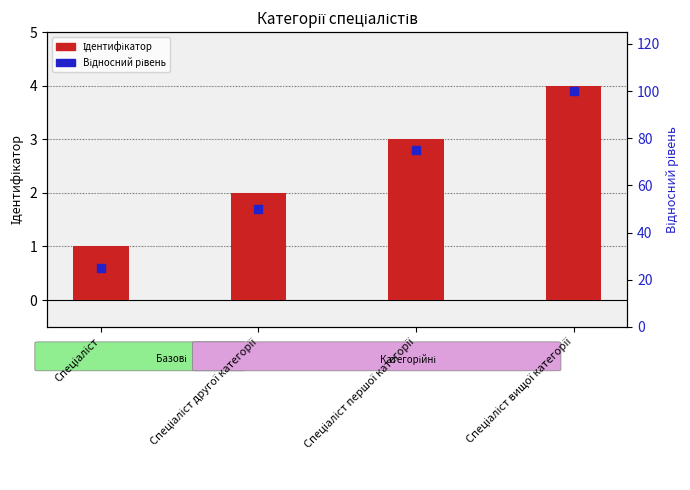

At how many categories does at least one series exceed 43?

3